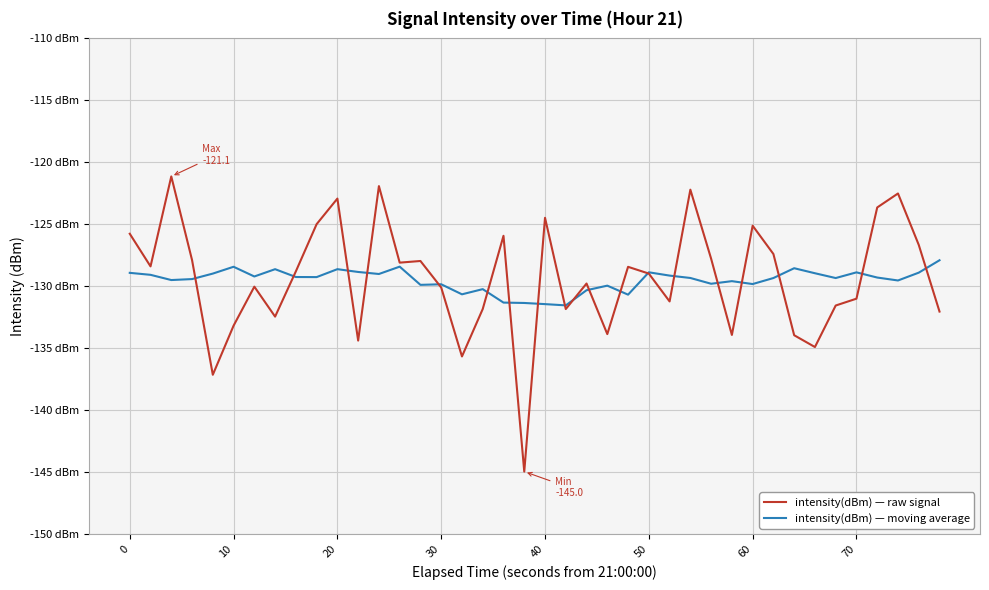

True or false: intensity(dBm) — raw signal and intensity(dBm) — moving average cross at least once.

True